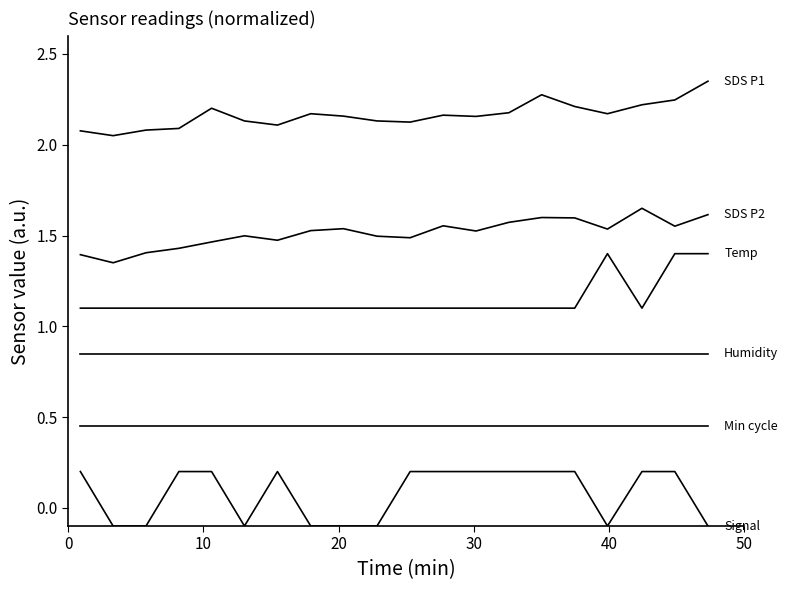

How many lines are shown in the chart?

6